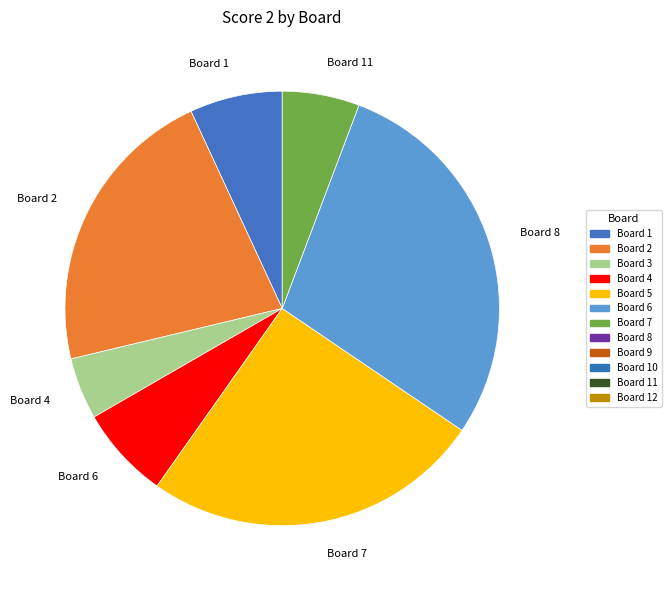

Is there any slice that represents more than half of the pie?

No